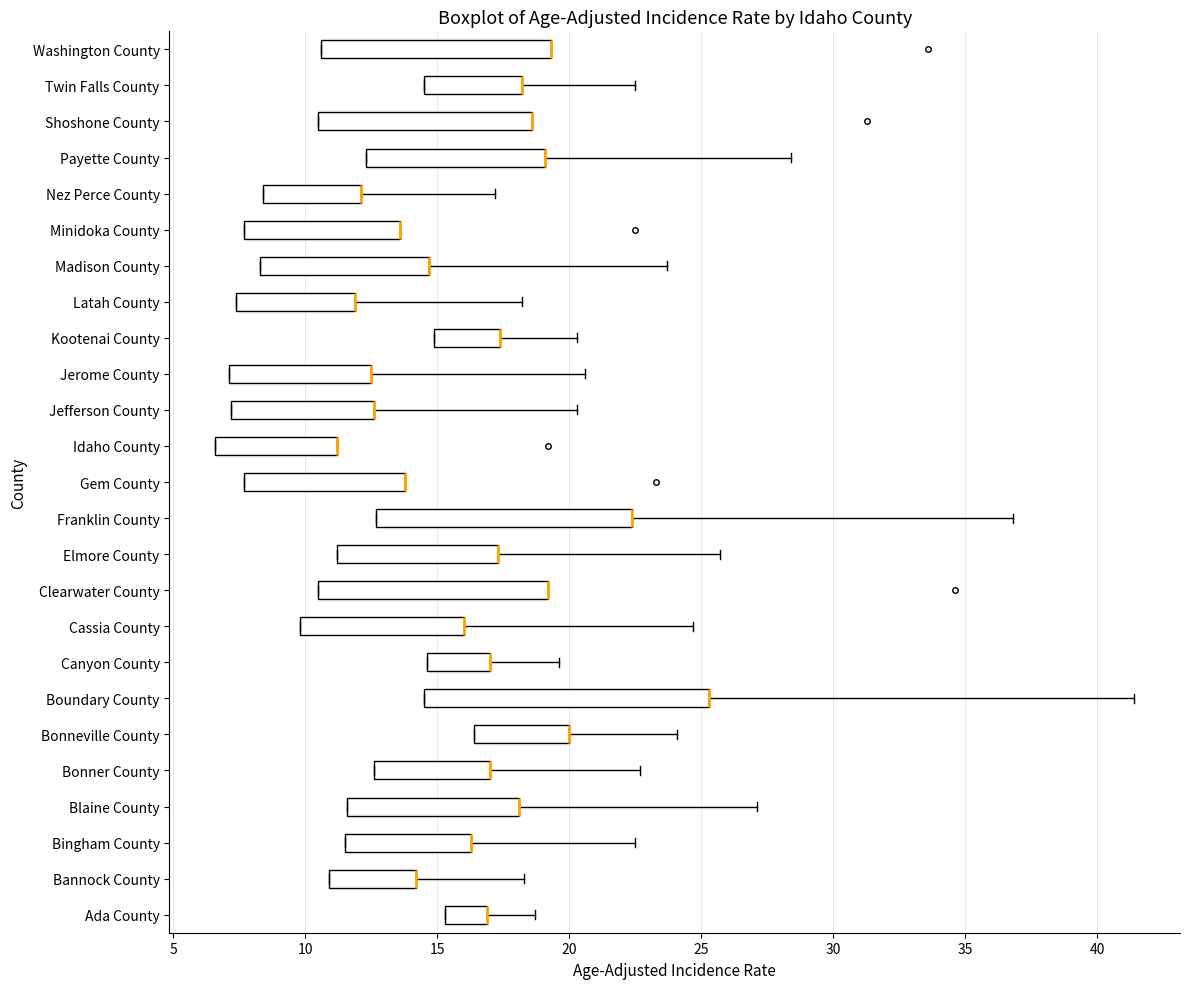

Reading bottom to top, transcribe this box plot: for each box, give where its median line is, the range the box spans, and where its two whiskers end, as read against the x-axis. The values are not printed on the chart, so give them approximately, as read against the axis.

Ada County: median 17.0 (drawn on the box's right edge), box 15.5 to 17.0, whiskers 15.5 to 18.5
Bannock County: median 14.0 (drawn on the box's right edge), box 11.0 to 14.0, whiskers 11.0 to 18.5
Bingham County: median 16.5 (drawn on the box's right edge), box 11.5 to 16.5, whiskers 11.5 to 22.5
Blaine County: median 18.0 (drawn on the box's right edge), box 11.5 to 18.0, whiskers 11.5 to 27.0
Bonner County: median 17.0 (drawn on the box's right edge), box 12.5 to 17.0, whiskers 12.5 to 22.5
Bonneville County: median 20.0 (drawn on the box's right edge), box 16.5 to 20.0, whiskers 16.5 to 24.0
Boundary County: median 25.5 (drawn on the box's right edge), box 14.5 to 25.5, whiskers 14.5 to 41.5
Canyon County: median 17.0 (drawn on the box's right edge), box 14.5 to 17.0, whiskers 14.5 to 19.5
Cassia County: median 16.0 (drawn on the box's right edge), box 10.0 to 16.0, whiskers 10.0 to 24.5
Clearwater County: median 19.0 (drawn on the box's right edge), box 10.5 to 19.0, whiskers 10.5 to 19.0
Elmore County: median 17.5 (drawn on the box's right edge), box 11.0 to 17.5, whiskers 11.0 to 25.5
Franklin County: median 22.5 (drawn on the box's right edge), box 12.5 to 22.5, whiskers 12.5 to 37.0
Gem County: median 14.0 (drawn on the box's right edge), box 7.5 to 14.0, whiskers 7.5 to 14.0
Idaho County: median 11.0 (drawn on the box's right edge), box 6.5 to 11.0, whiskers 6.5 to 11.0
Jefferson County: median 12.5 (drawn on the box's right edge), box 7.0 to 12.5, whiskers 7.0 to 20.5
Jerome County: median 12.5 (drawn on the box's right edge), box 7.0 to 12.5, whiskers 7.0 to 20.5
Kootenai County: median 17.5 (drawn on the box's right edge), box 15.0 to 17.5, whiskers 15.0 to 20.5
Latah County: median 12.0 (drawn on the box's right edge), box 7.5 to 12.0, whiskers 7.5 to 18.0
Madison County: median 14.5 (drawn on the box's right edge), box 8.5 to 14.5, whiskers 8.5 to 23.5
Minidoka County: median 13.5 (drawn on the box's right edge), box 7.5 to 13.5, whiskers 7.5 to 13.5
Nez Perce County: median 12.0 (drawn on the box's right edge), box 8.5 to 12.0, whiskers 8.5 to 17.0
Payette County: median 19.0 (drawn on the box's right edge), box 12.5 to 19.0, whiskers 12.5 to 28.5
Shoshone County: median 18.5 (drawn on the box's right edge), box 10.5 to 18.5, whiskers 10.5 to 18.5
Twin Falls County: median 18.0 (drawn on the box's right edge), box 14.5 to 18.0, whiskers 14.5 to 22.5
Washington County: median 19.5 (drawn on the box's right edge), box 10.5 to 19.5, whiskers 10.5 to 19.5